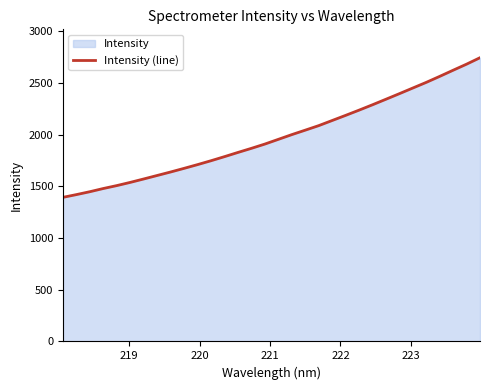

Does the chart have visible grid lines?

No